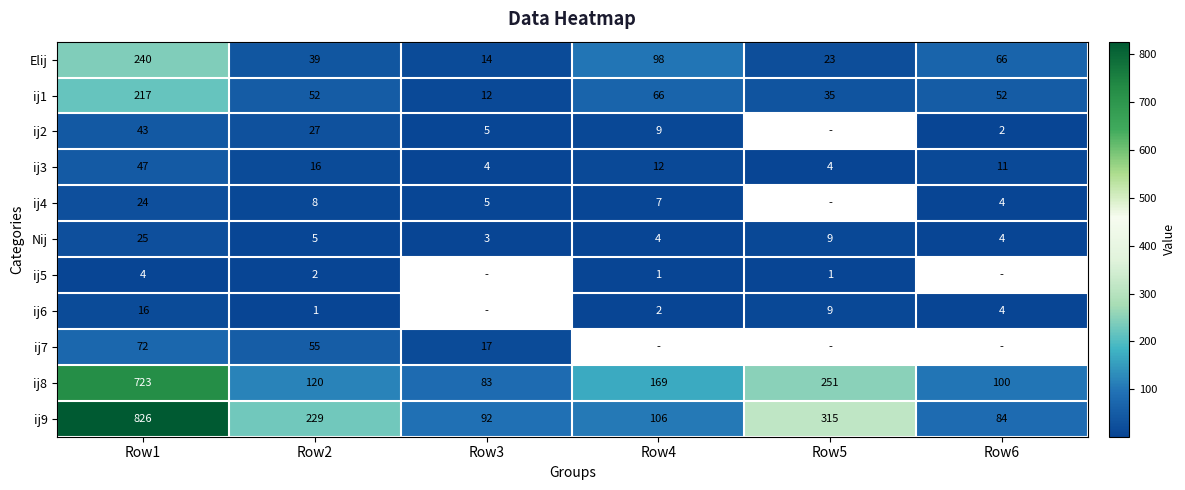

What is the difference between the second highest and second lowest values in the ij3 series?

12